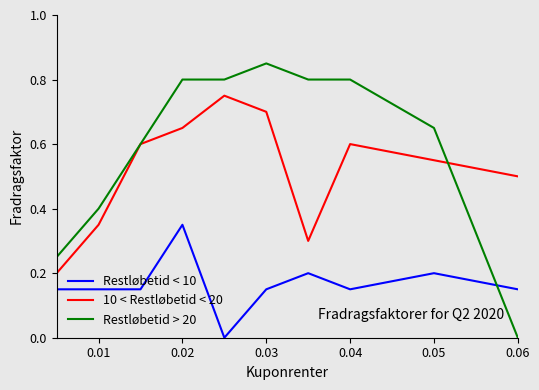

How many times do Restløbetid > 20 and Restløbetid < 10 cross each other?

1